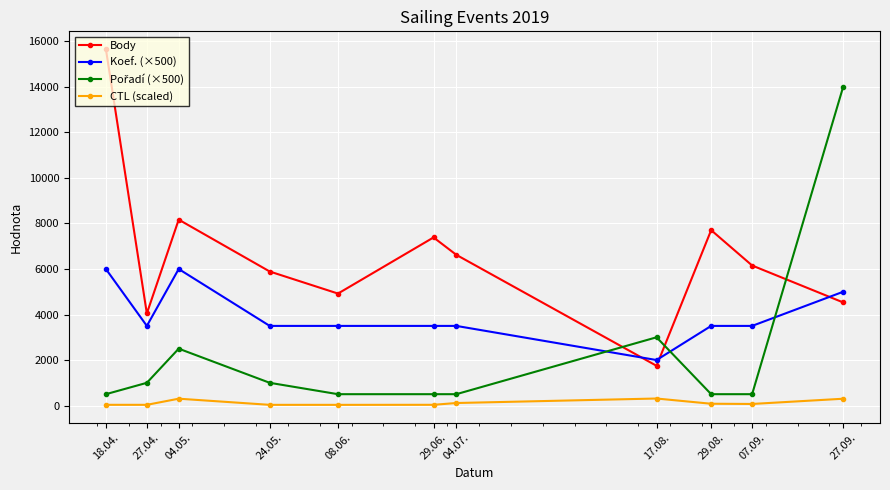

What is the total value across all series at 24.05.?

10421.9